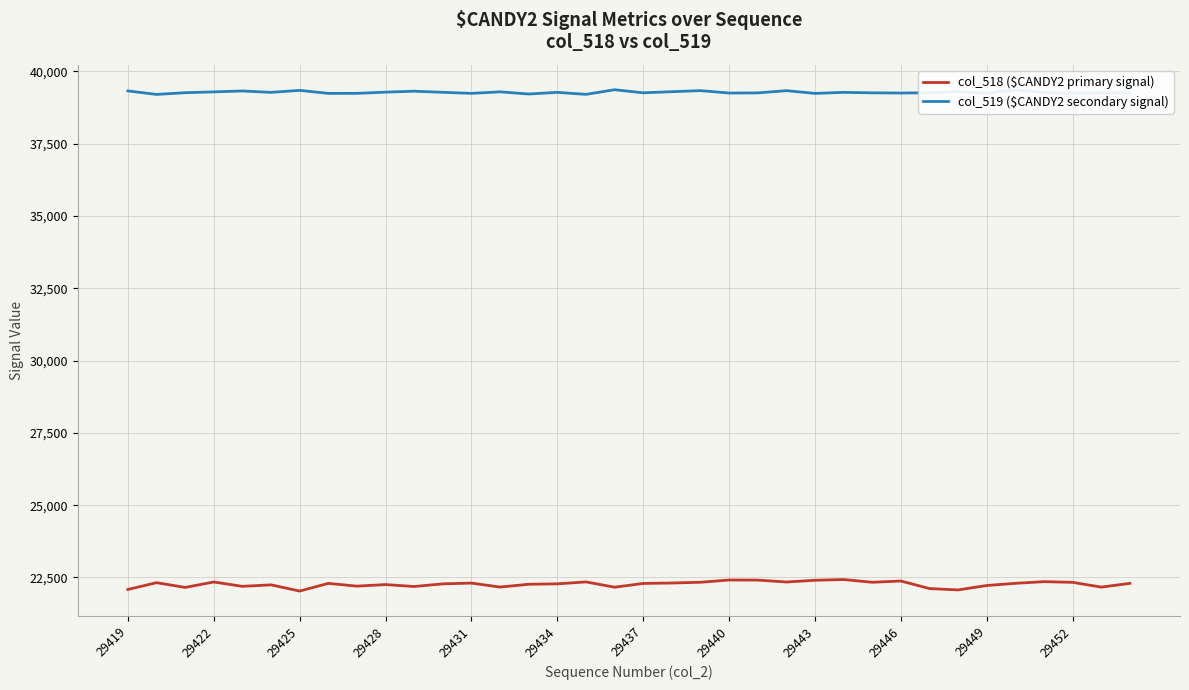

What is the maximum value shown in the chart?

39366